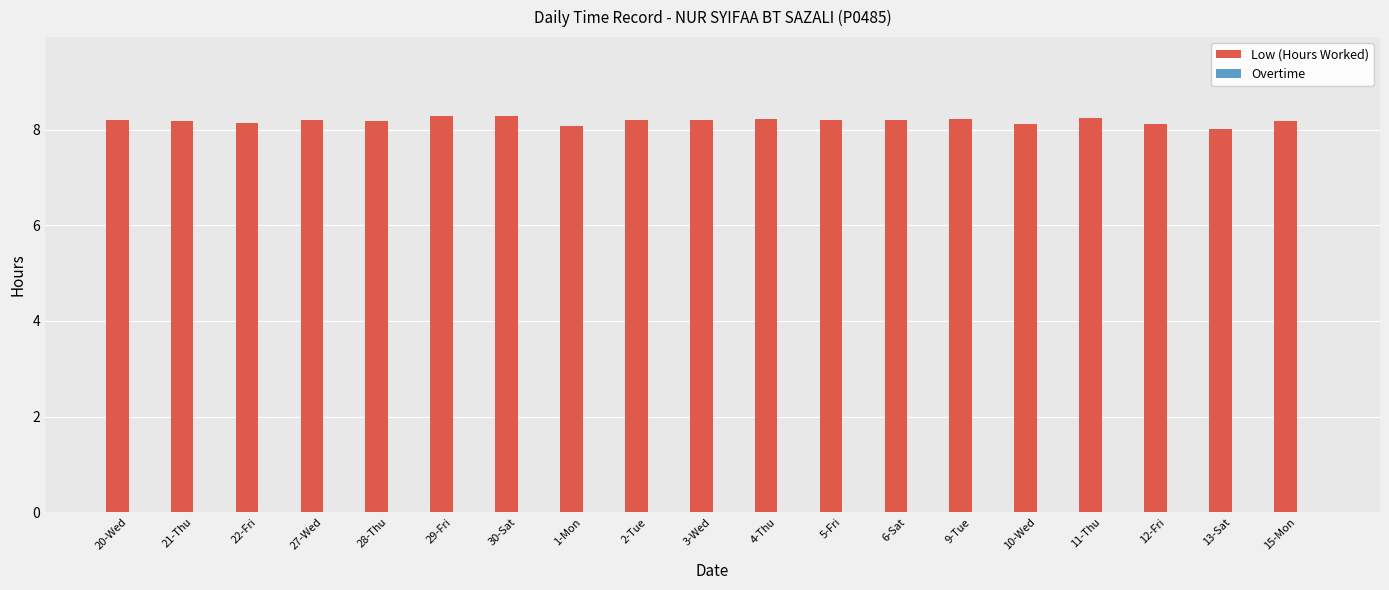

True or false: the data shows 8.2 at 2-Tue.

True